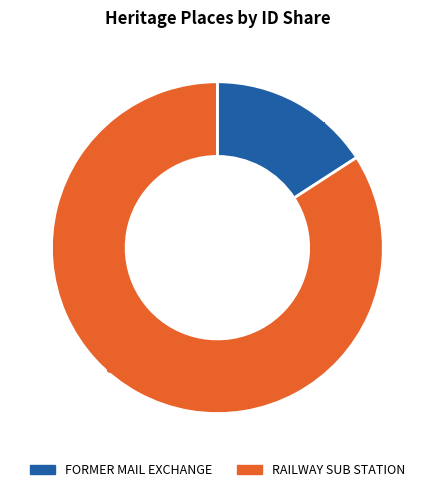

Does FORMER MAIL EXCHANGE account for over 50% of the chart?

No